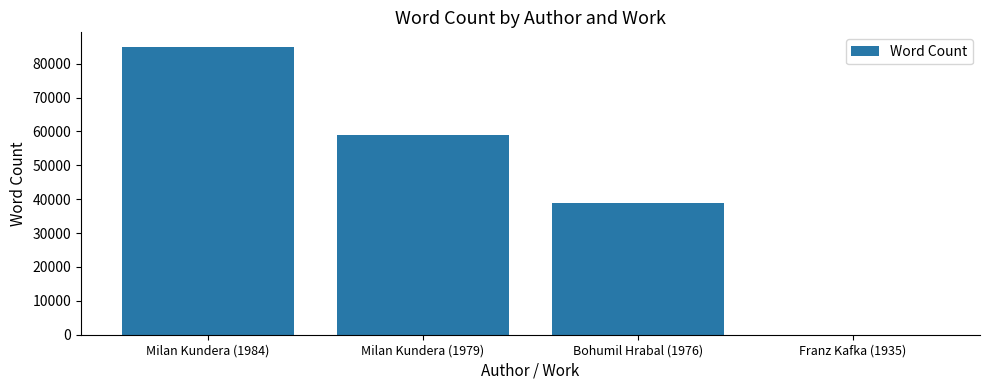

The chart shows a value of 33753 at Franz Kafka (1935). True or false?

False